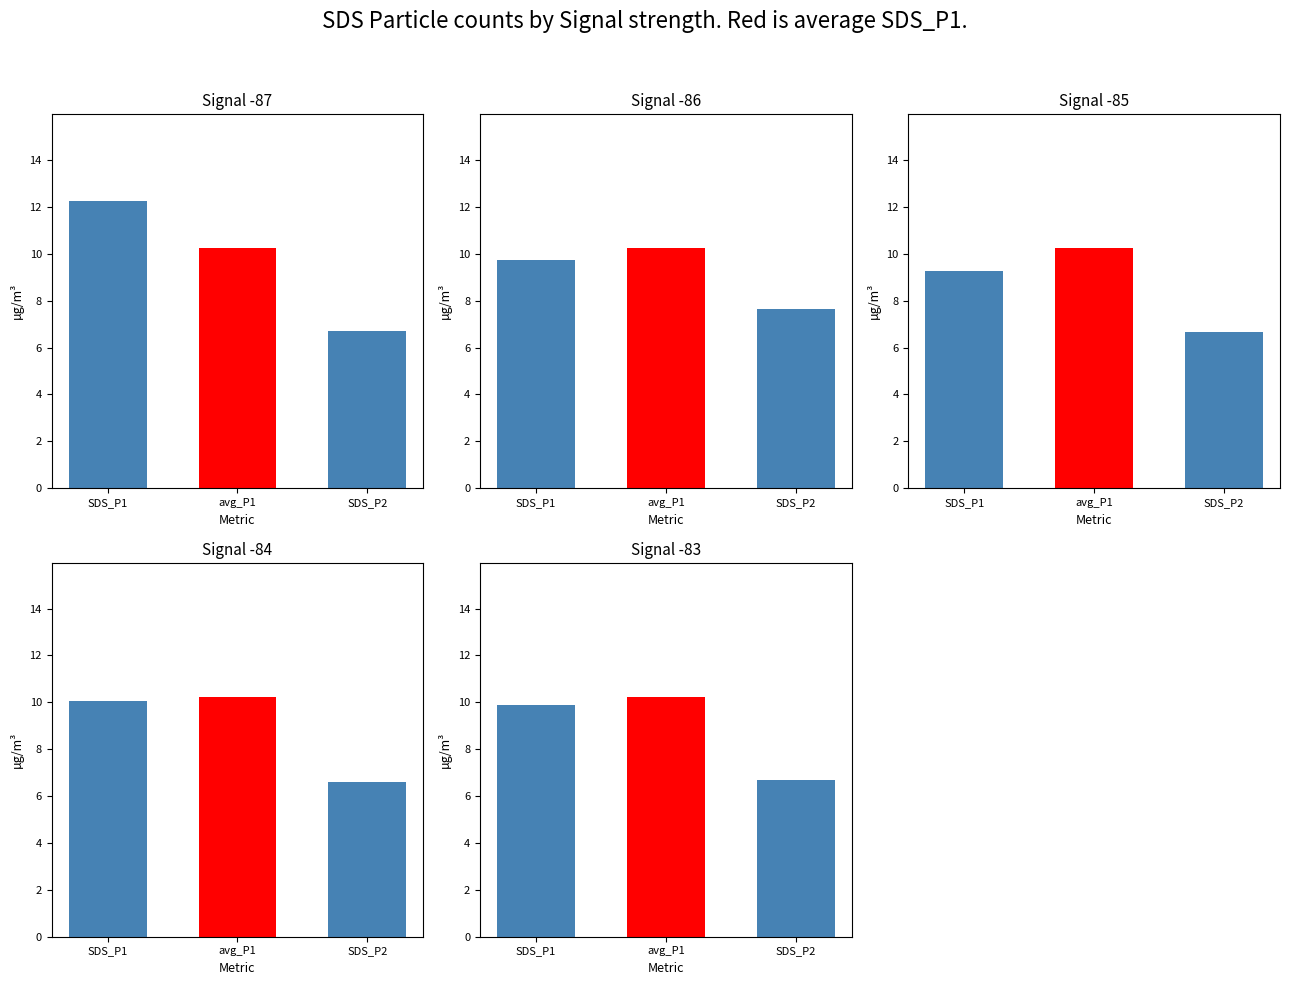

True or false: SDS_P2 has a value of 3.8 at 13.

False